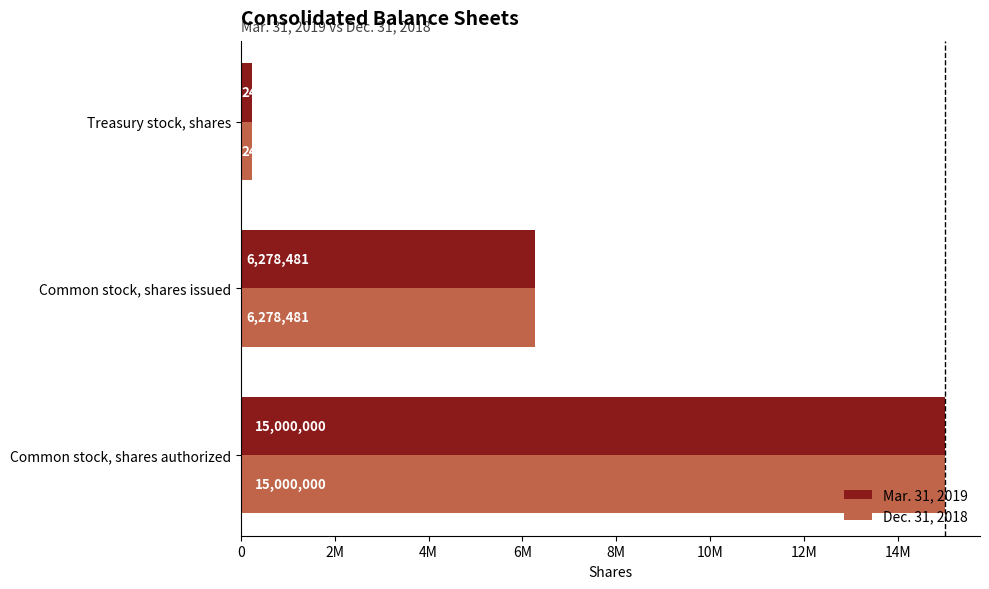

What are all the series names shown in the legend?

Mar. 31, 2019, Dec. 31, 2018